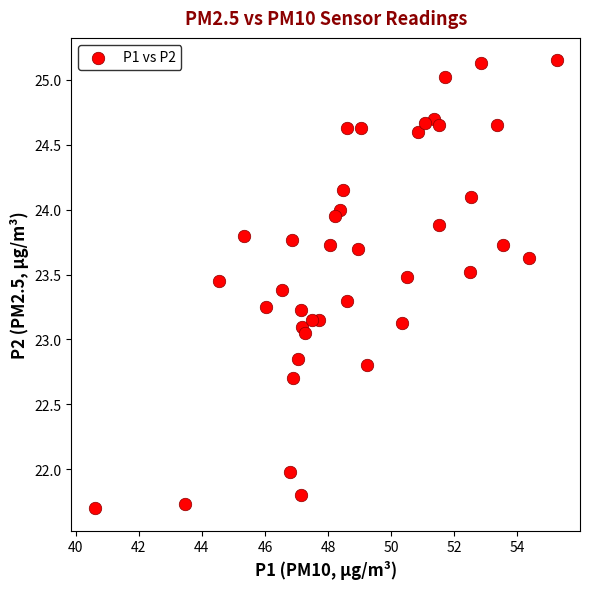

What is the range of X values (max minus min)?

14.6